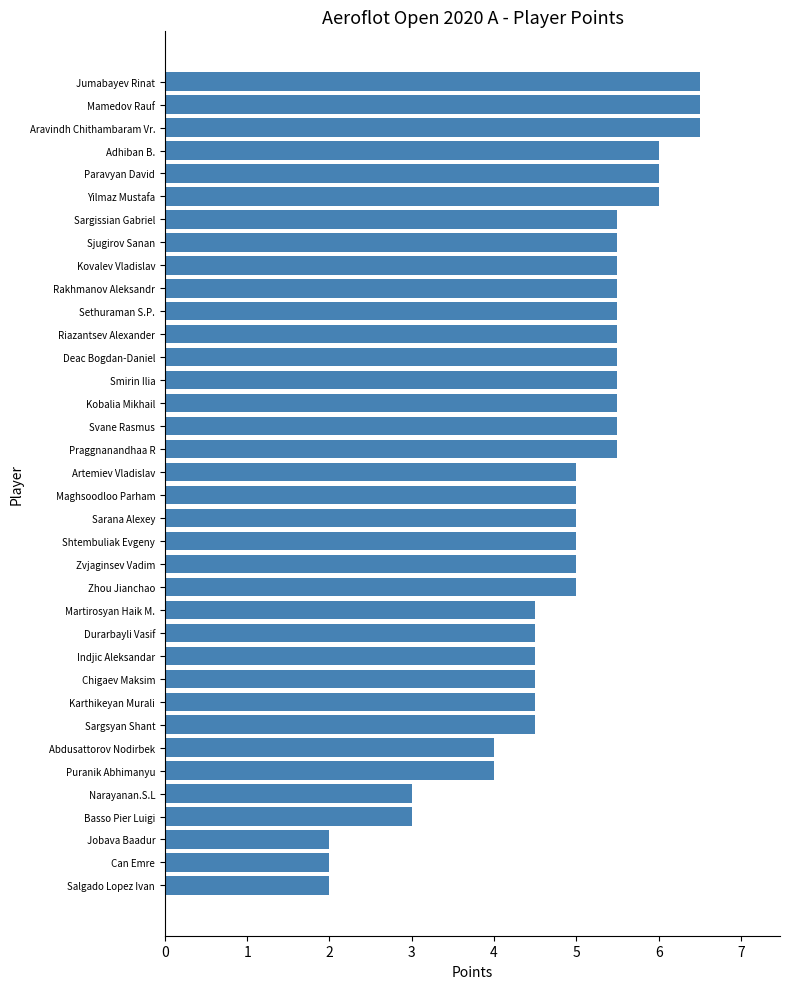

What is the sum of the values at Chigaev Maksim and Shtembuliak Evgeny?

9.5